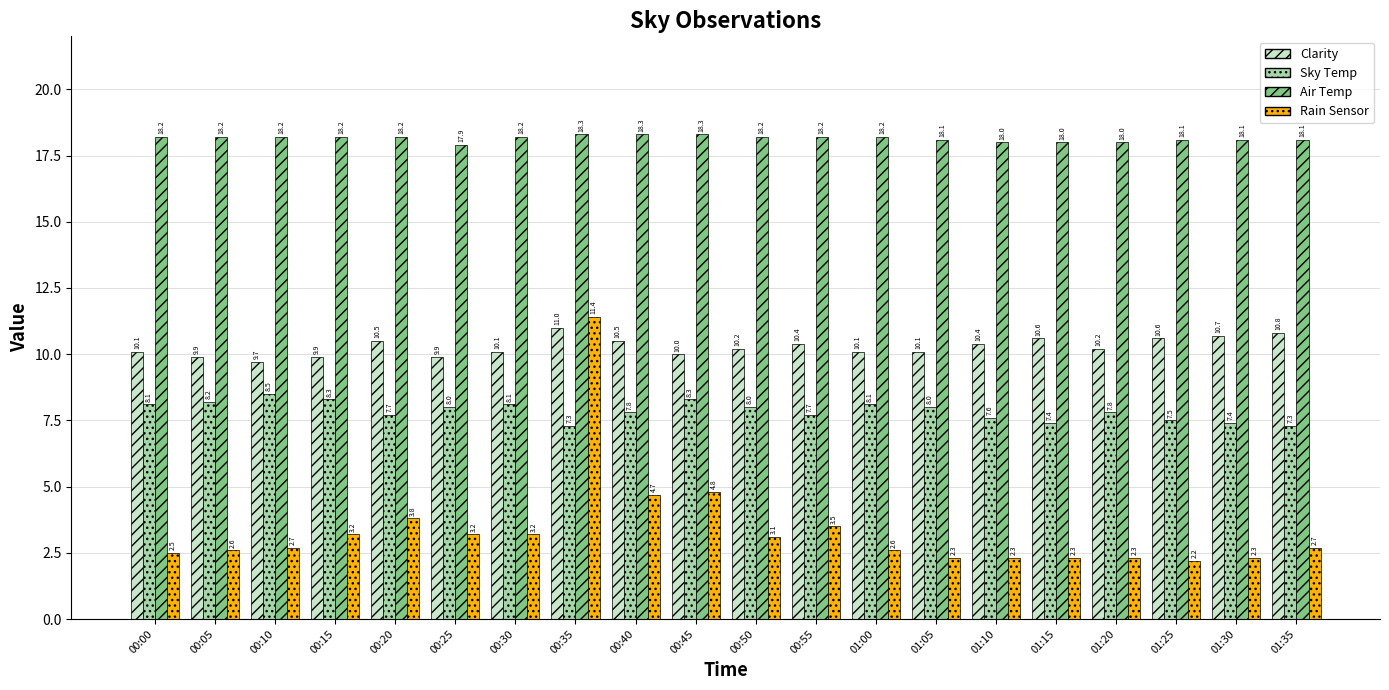

At 00:55, list the series in order from largest to smallest.

Air Temp, Clarity, Sky Temp, Rain Sensor